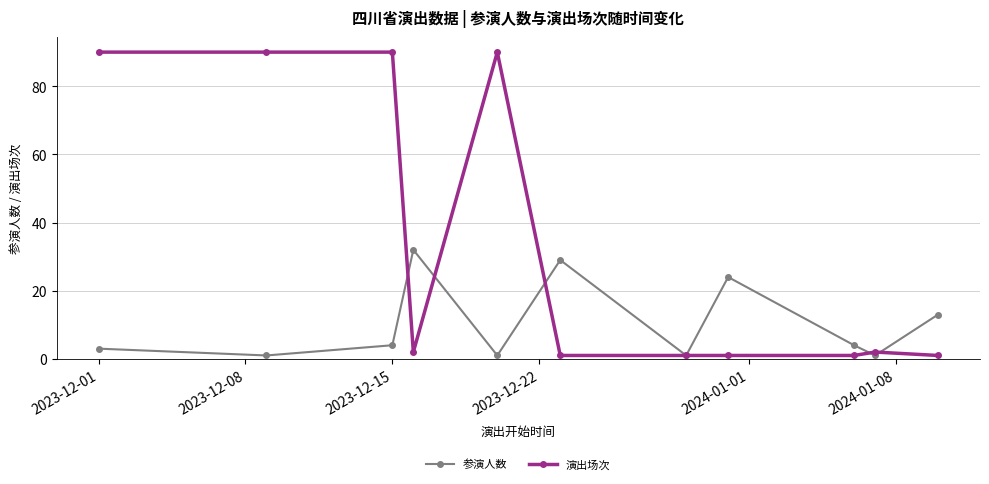

What are all the series names shown in the legend?

参演人数, 演出场次